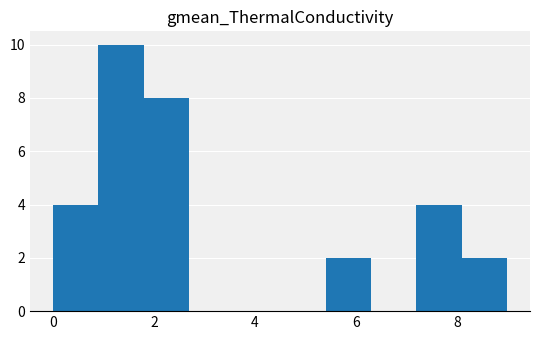

Reading left to right, list every bar in this chart as the range it spans on the x-axis followed by its height. Neither the bar edges nor the heights are printed on the chart, so give them approximately, as read against the axes.

0.0 to 0.9: 4
0.9 to 1.8: 10
1.8 to 2.7: 8
2.7 to 3.6: 0
3.6 to 4.5: 0
4.5 to 5.4: 0
5.4 to 6.3: 2
6.3 to 7.2: 0
7.2 to 8.1: 4
8.1 to 9.0: 2